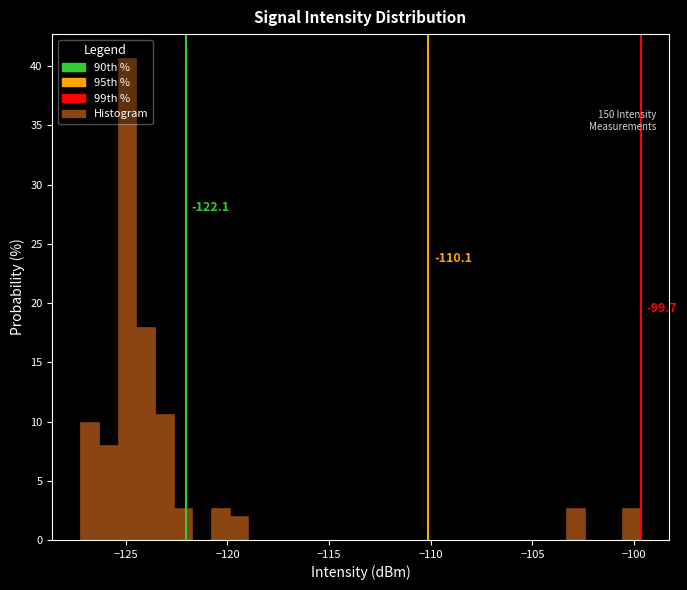

Read against the x-axis, roughly where is the centre of the tallest bar?

-125.0